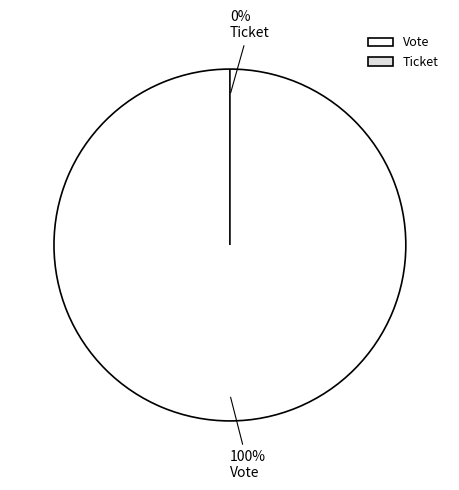

What percentage do Ticket and Vote together represent?

100.0%